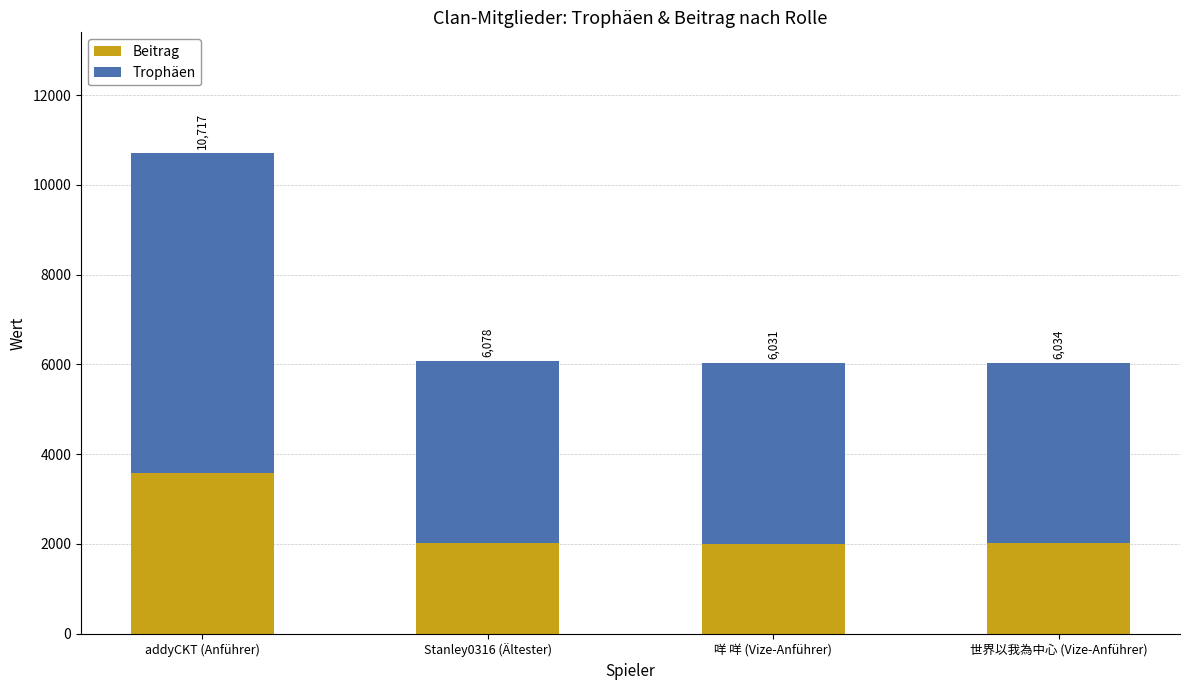

What are all the series names shown in the legend?

Beitrag, Trophäen